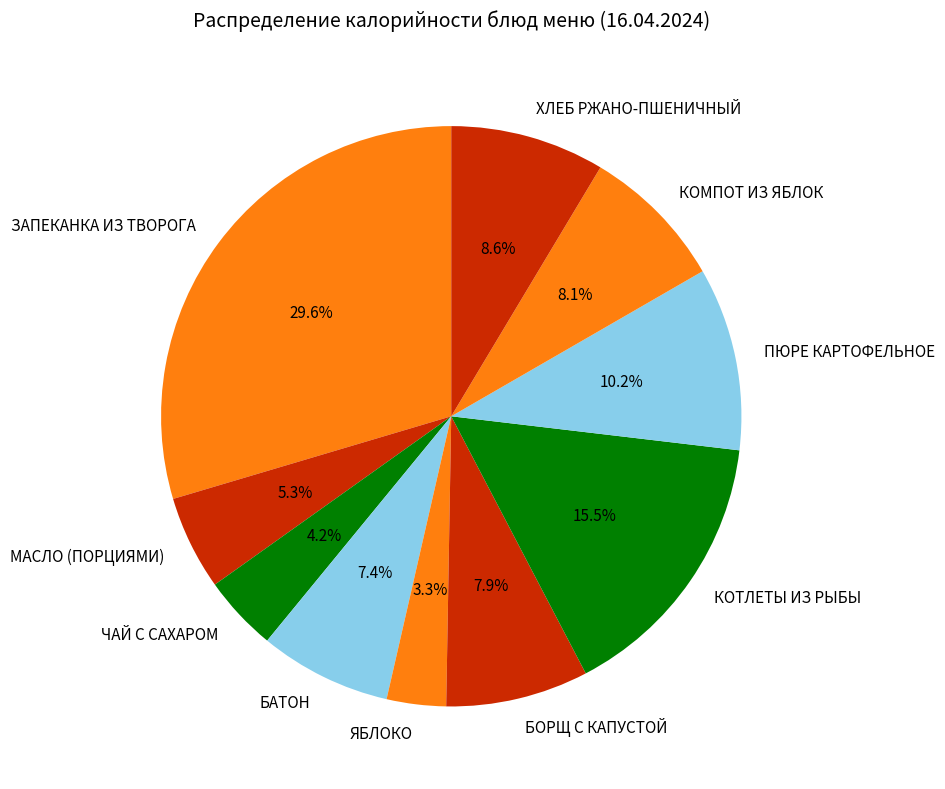

Does БОРЩ С КАПУСТОЙ account for over 50% of the chart?

No